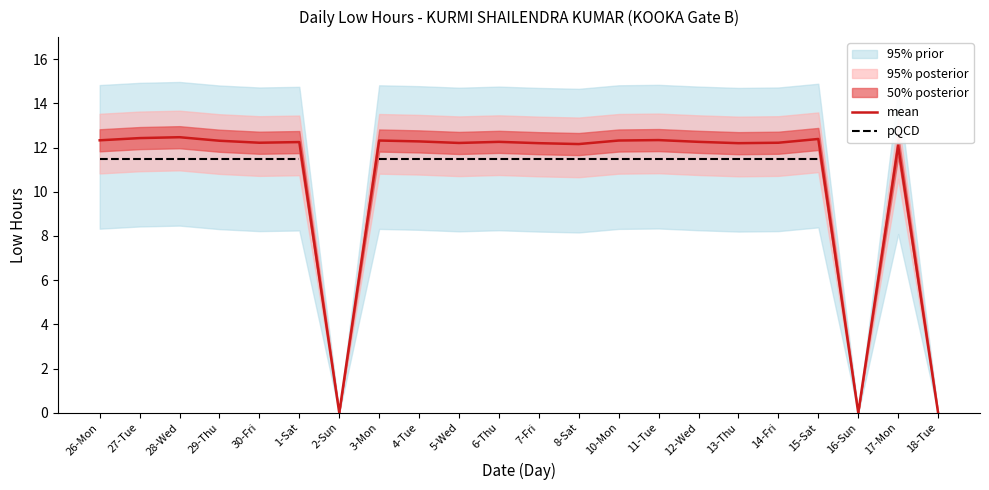

At 8-Sat, list the series in order from largest to smallest.

mean, pQCD